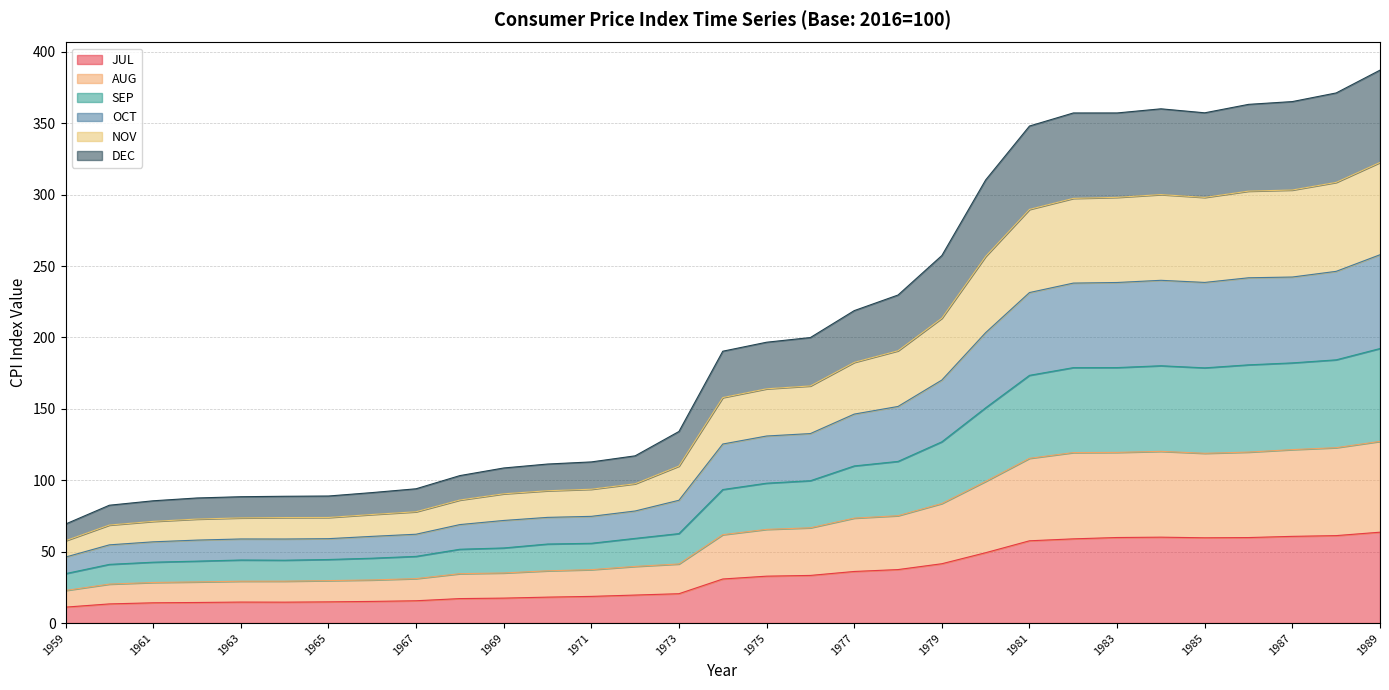

What is the lowest value of the JUL series?

11.2